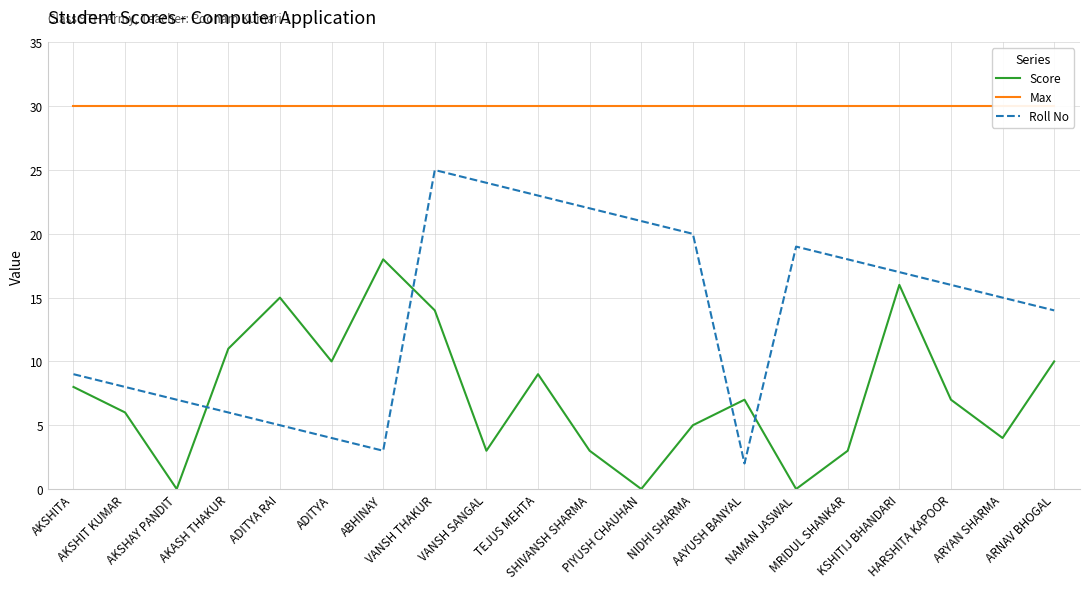

Is the value of Score at NIDHI SHARMA greater than the value of Roll No at VANSH THAKUR?

No